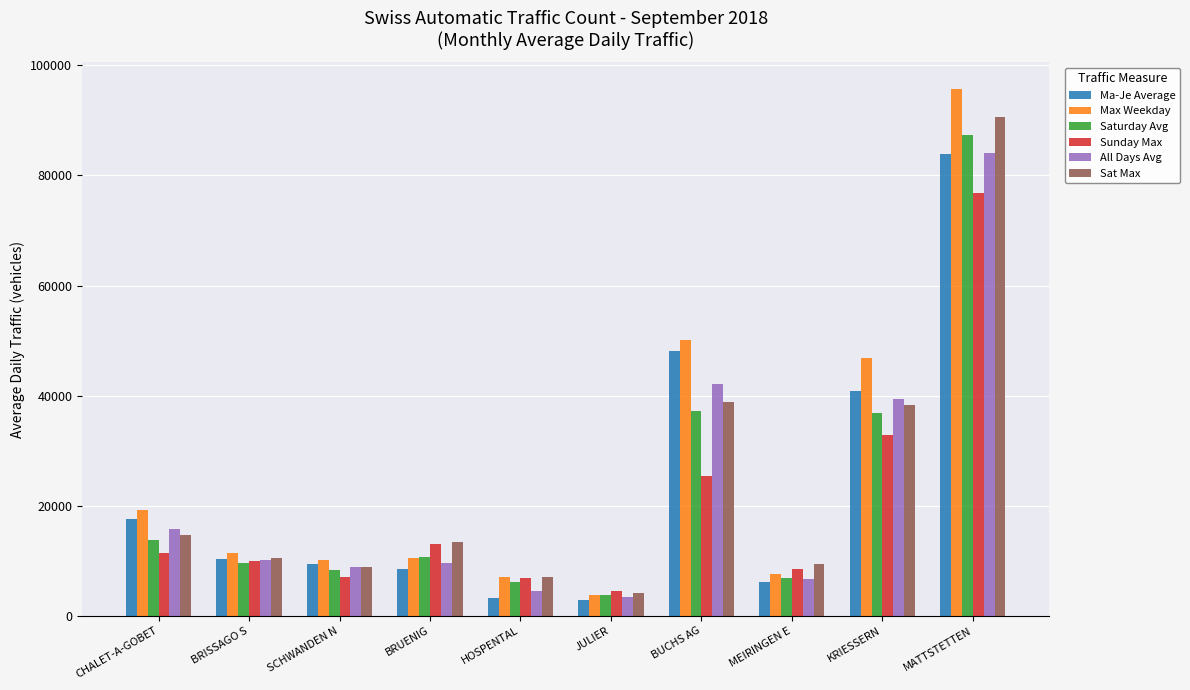

What position from the left is CHALET-A-GOBET?

1